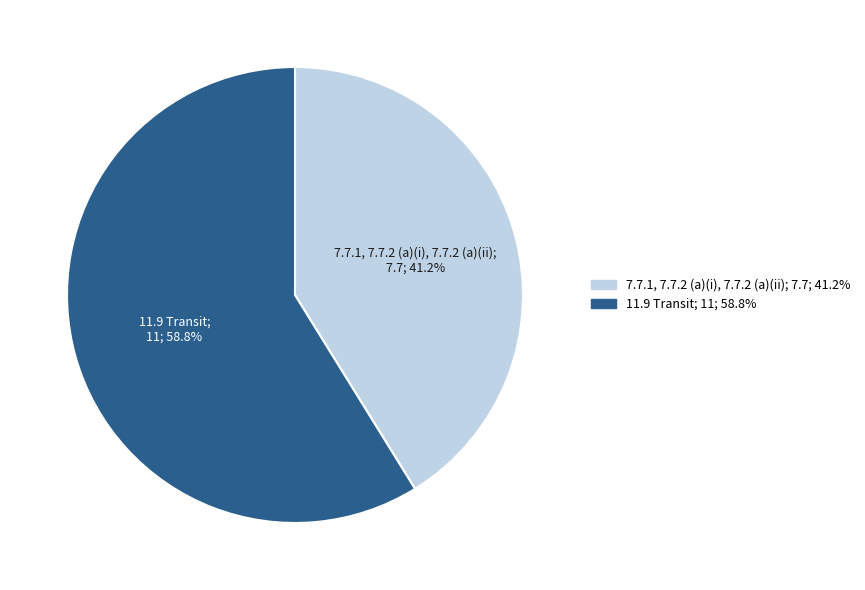

How many segments does this pie chart have?

2